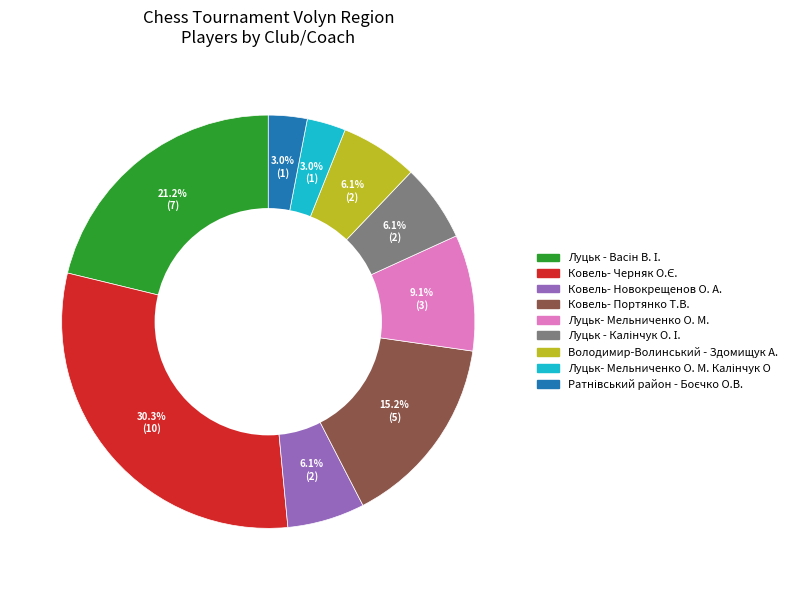

Is there a majority slice in this chart?

No